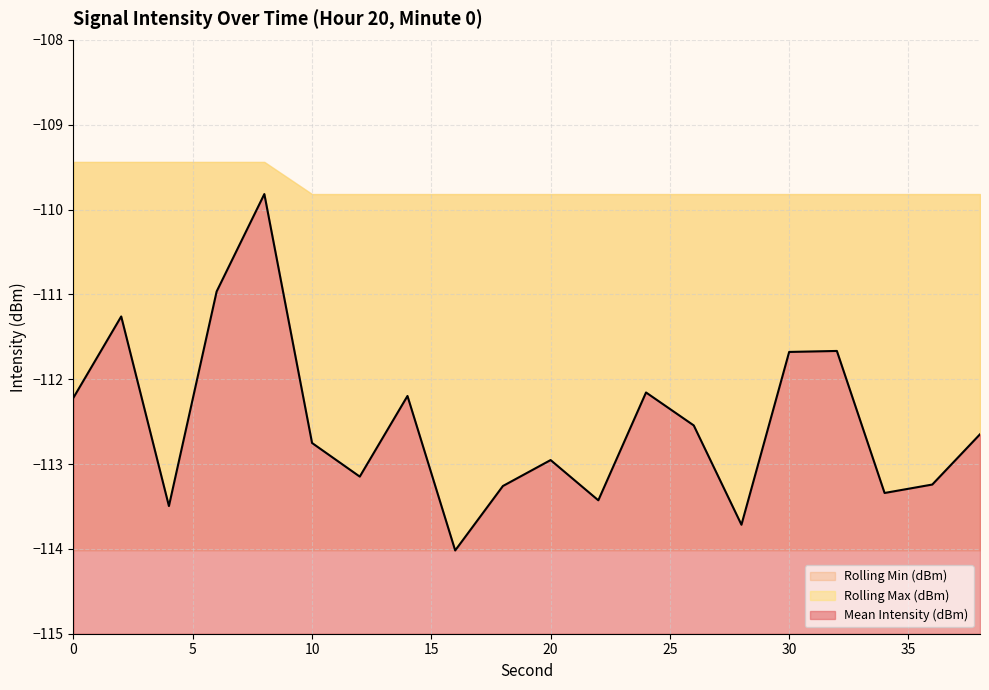

At 6, list the series in order from smallest to largest.

Rolling Min (dBm), Mean Intensity (dBm), Rolling Max (dBm)